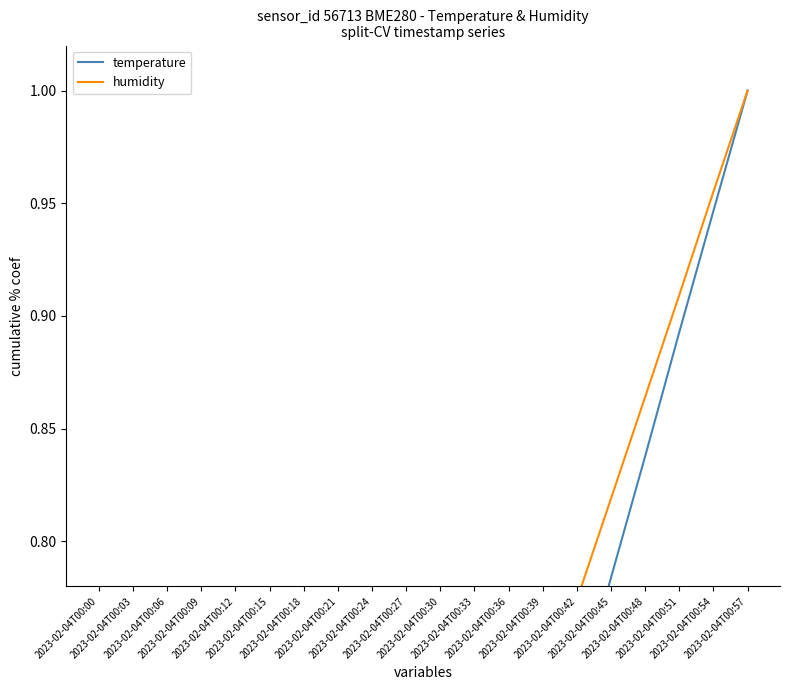

List the series in order of their peak value, highest first.

temperature, humidity